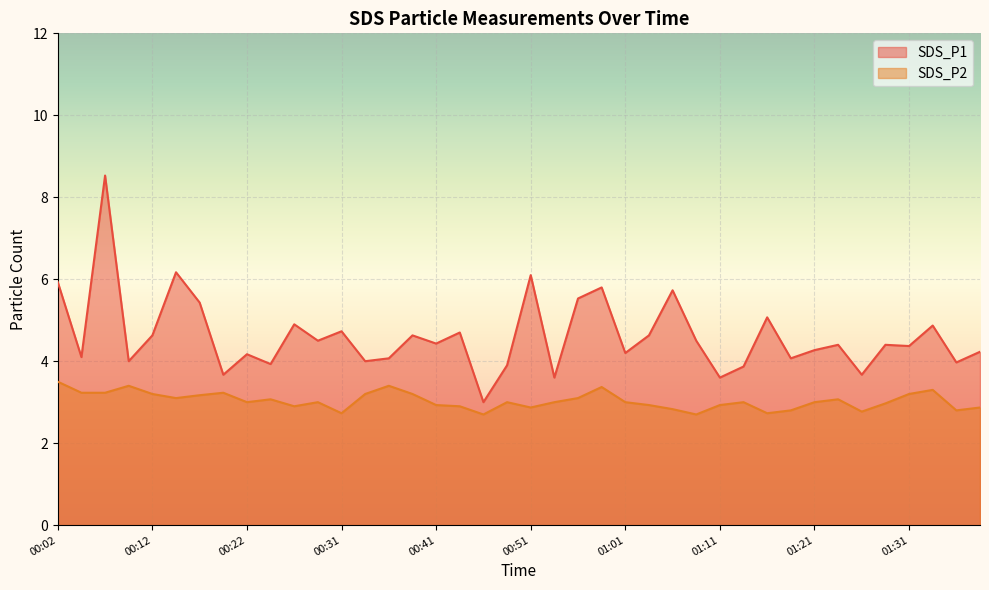

What are all the series names shown in the legend?

SDS_P1, SDS_P2